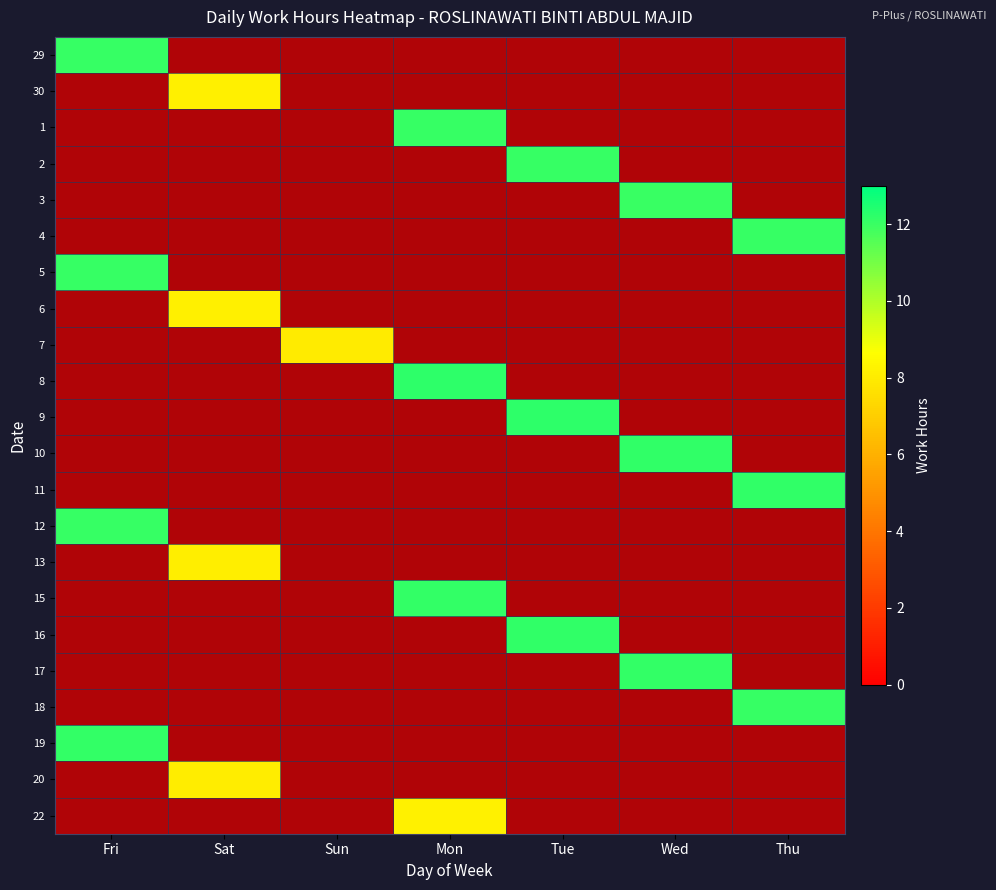

How many distinct data groups are displayed?

22